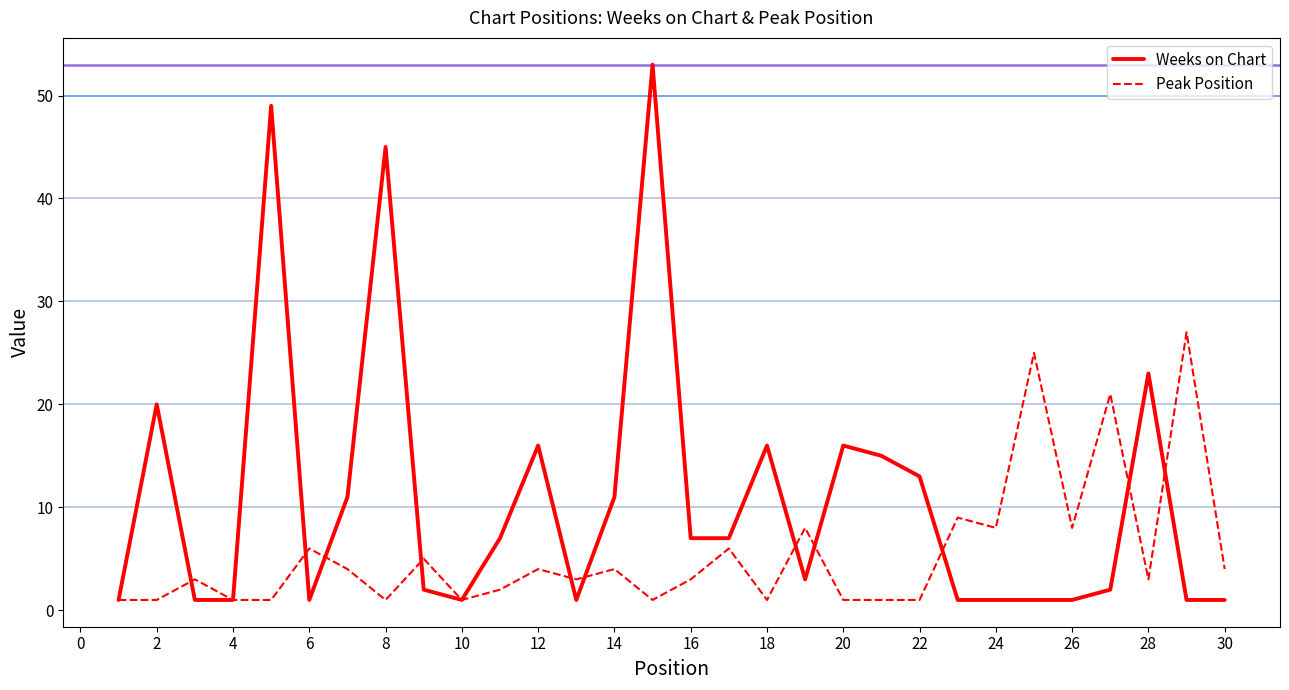

Rank the series by their maximum value, from lowest to highest.

Peak Position, Weeks on Chart